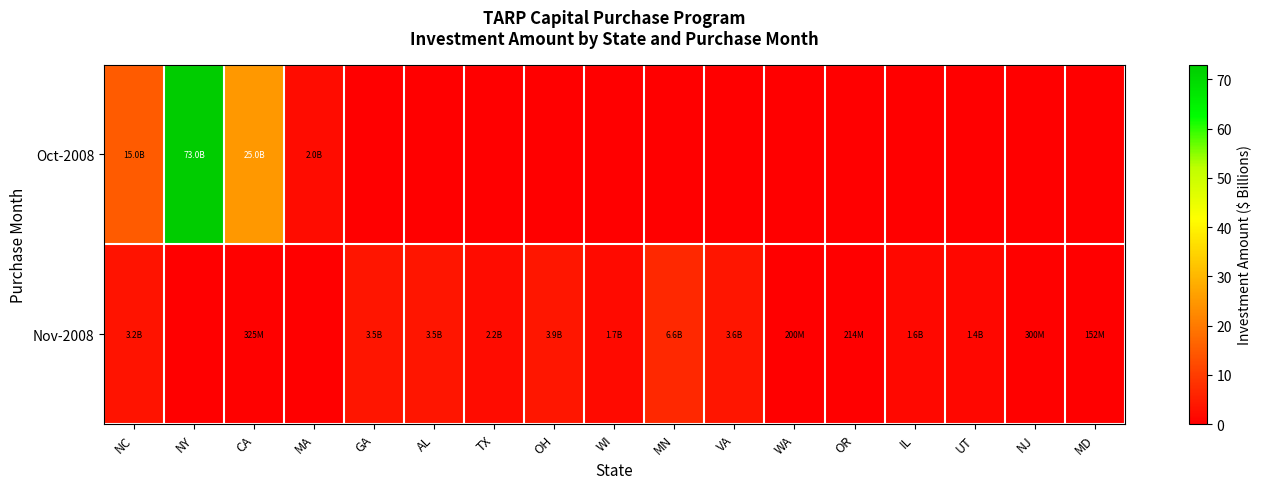

Reading left to right, list all the values displayed in this chart.

Oct-2008: NC=15.0	NY=73.0	CA=25.0	MA=2.0	GA=0.0	AL=0.0	TX=0.0	OH=0.0	WI=0.0	MN=0.0	VA=0.0	WA=0.0	OR=0.0	IL=0.0	UT=0.0	NJ=0.0	MD=0.0
Nov-2008: NC=3.2	NY=0.0	CA=0.3	MA=0.0	GA=3.5	AL=3.5	TX=2.2	OH=3.9	WI=1.7	MN=6.6	VA=3.6	WA=0.2	OR=0.2	IL=1.6	UT=1.4	NJ=0.3	MD=0.2